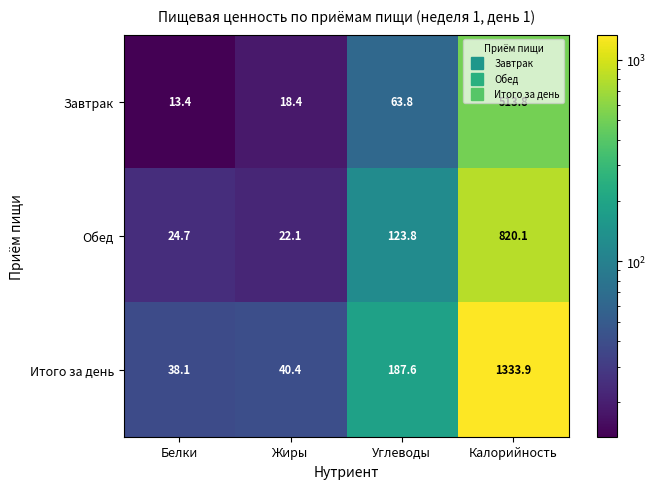

What is the difference between the maximum and minimum values in the Завтрак series?

500.4